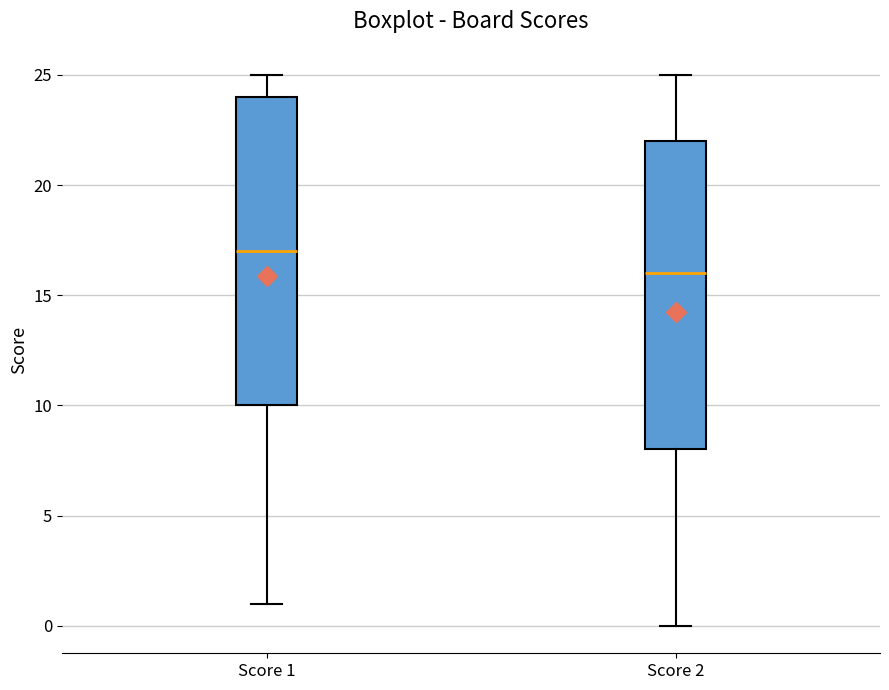

Reading left to right, read every box against the y-axis: the position of its median line, the range the box covers, and the ends of its whiskers. The values are not printed on the chart, so give them approximately, as read against the axis.

Score 1: median 17, box 10 to 24, whiskers 1 to 25
Score 2: median 16, box 8 to 22, whiskers 0 to 25